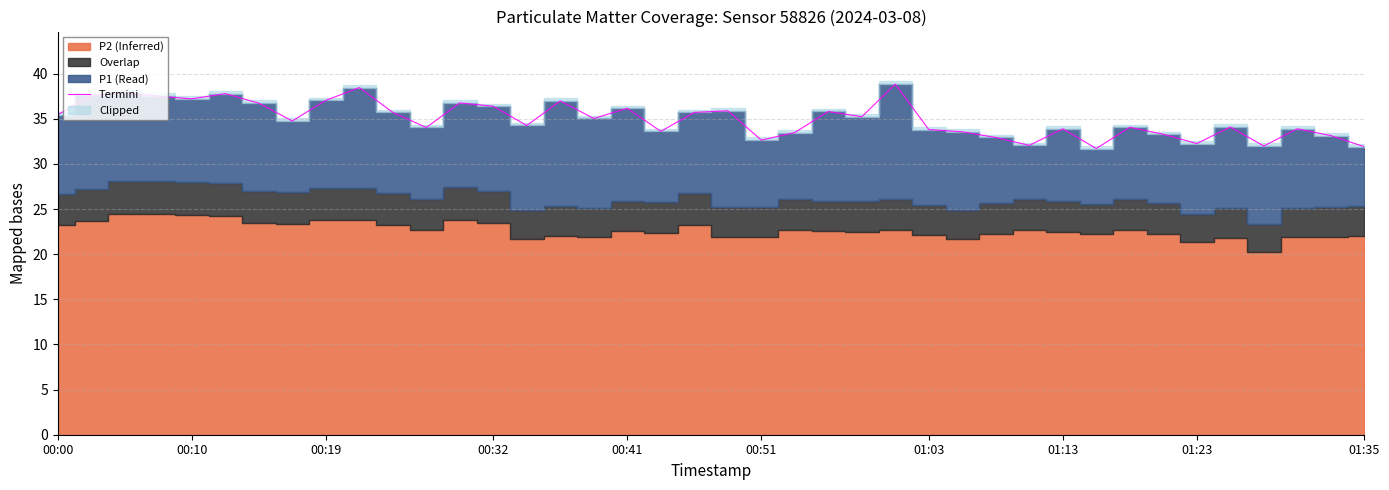

What is the difference between the second highest and second lowest values?

6.6